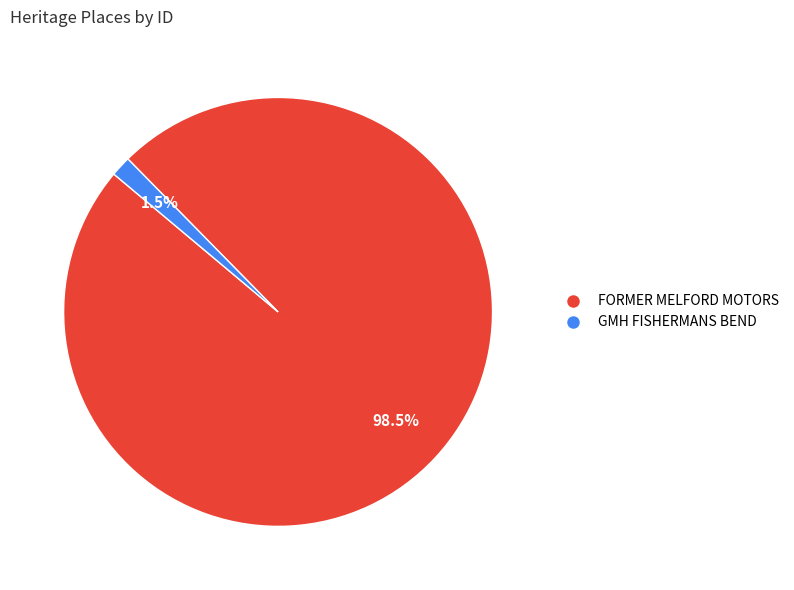

Rank the categories by value from lowest to highest.

GMH FISHERMANS BEND, FORMER MELFORD MOTORS